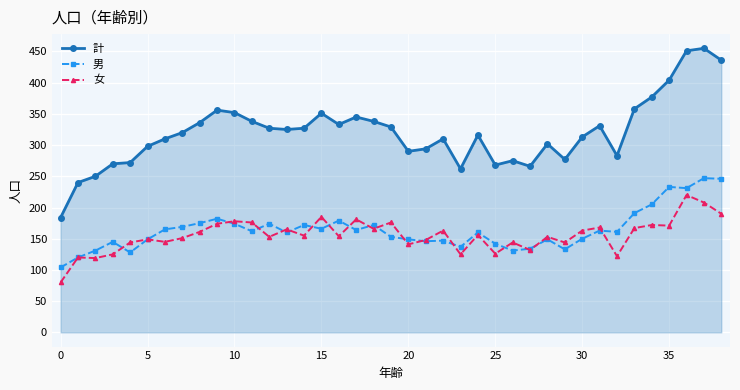

What is the sum of all 女 values?

6070